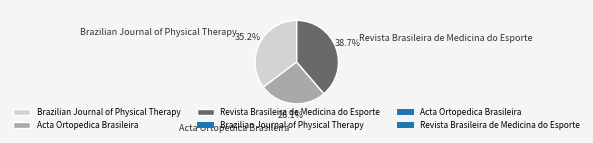

What is the smallest slice in the pie chart?

Acta Ortopedica Brasileira